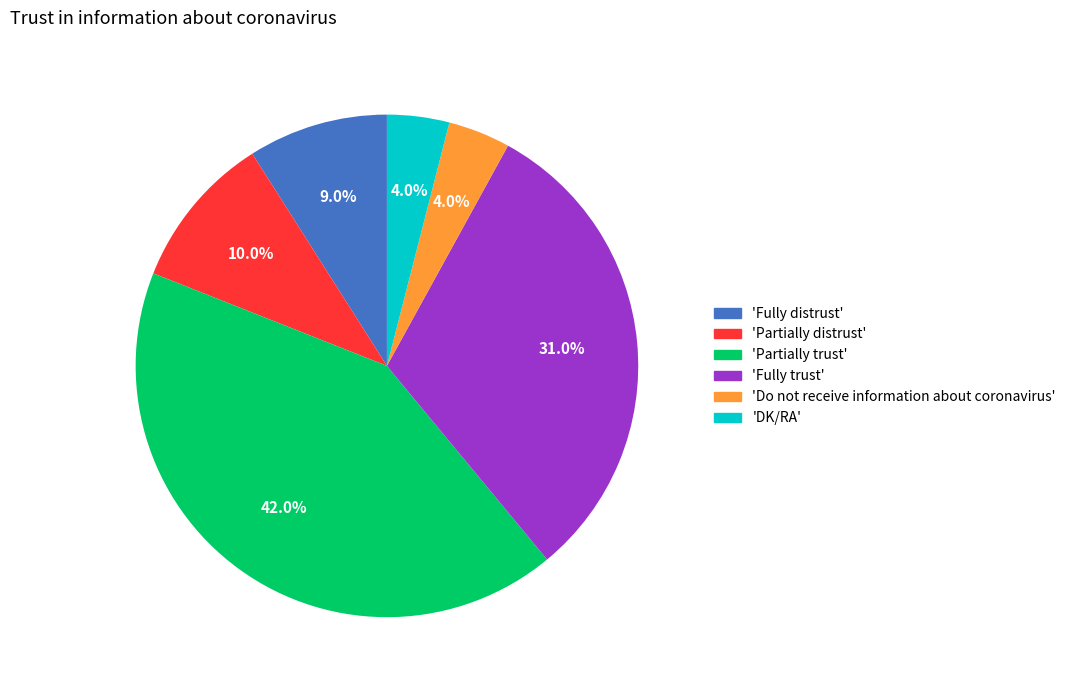

Is there any slice that represents more than half of the pie?

No